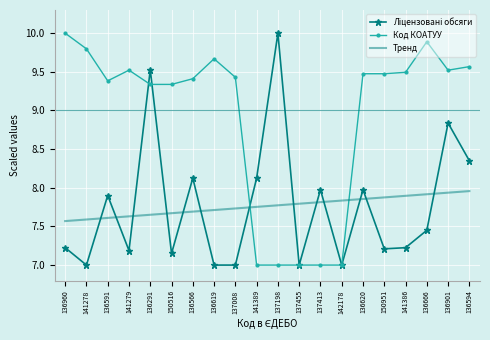

How many distinct data groups are displayed?

3